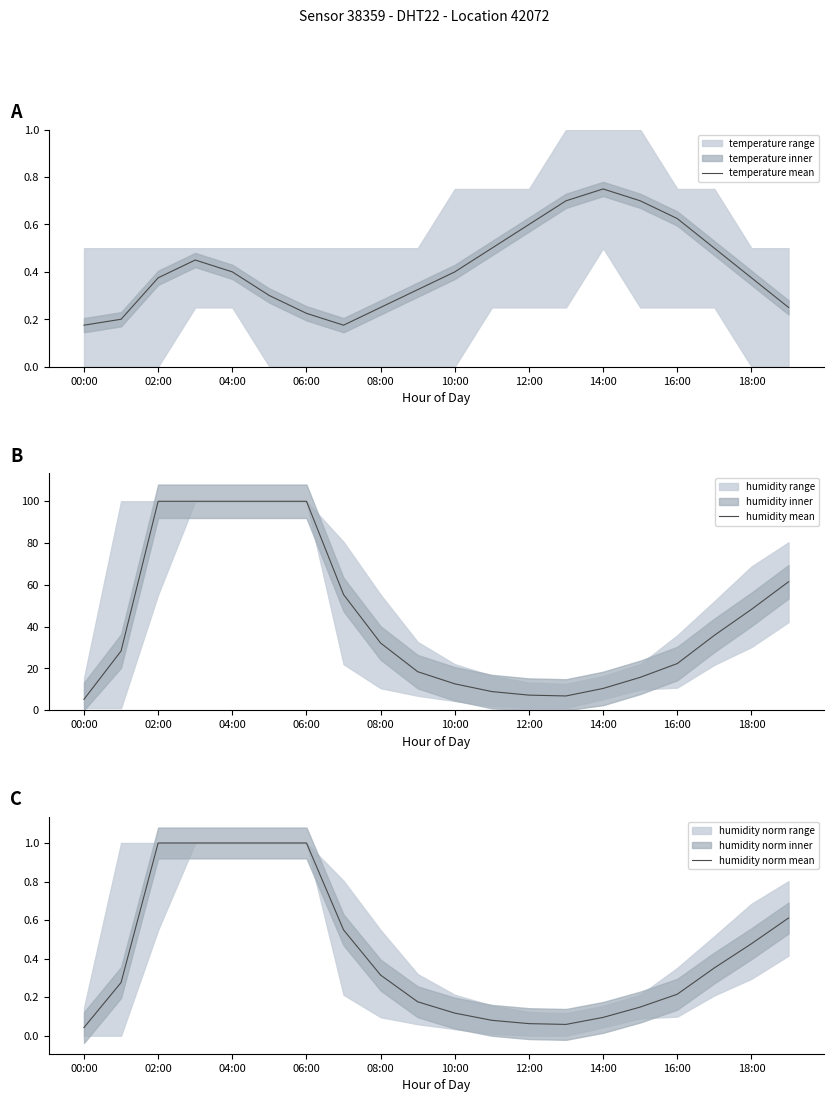

How many lines are shown in the chart?

3